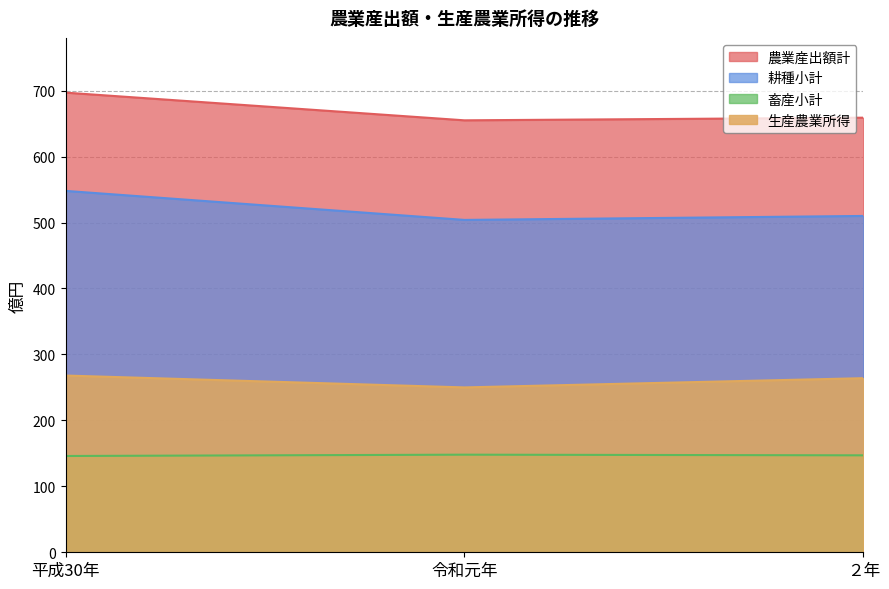

Reading right to left, list all the values displayed in this chart.

農業産出額計: ２年=659	令和元年=655	平成30年=697
耕種小計: ２年=510	令和元年=504	平成30年=548
畜産小計: ２年=147	令和元年=148	平成30年=146
生産農業所得: ２年=264	令和元年=250	平成30年=268